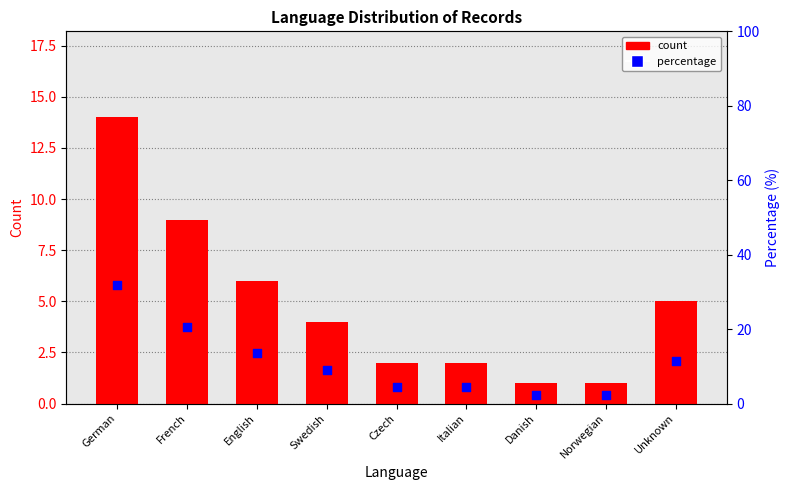

Is the value of count at Unknown greater than the value of percentile at Czech?

Yes